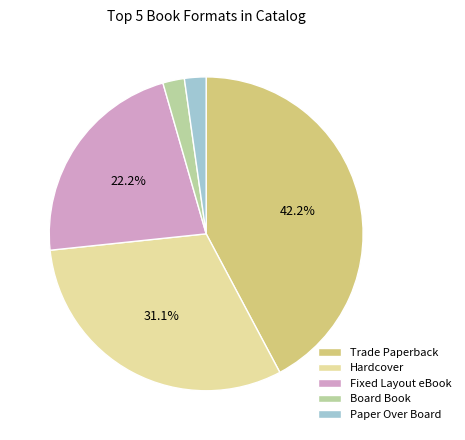

How many slices are in this pie chart?

5